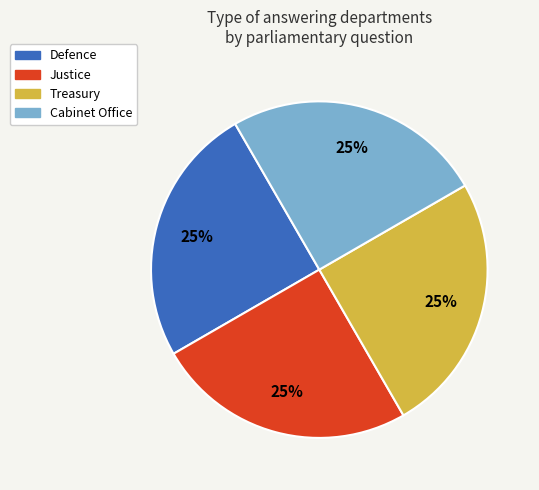

Count the number of slices in the pie.

4